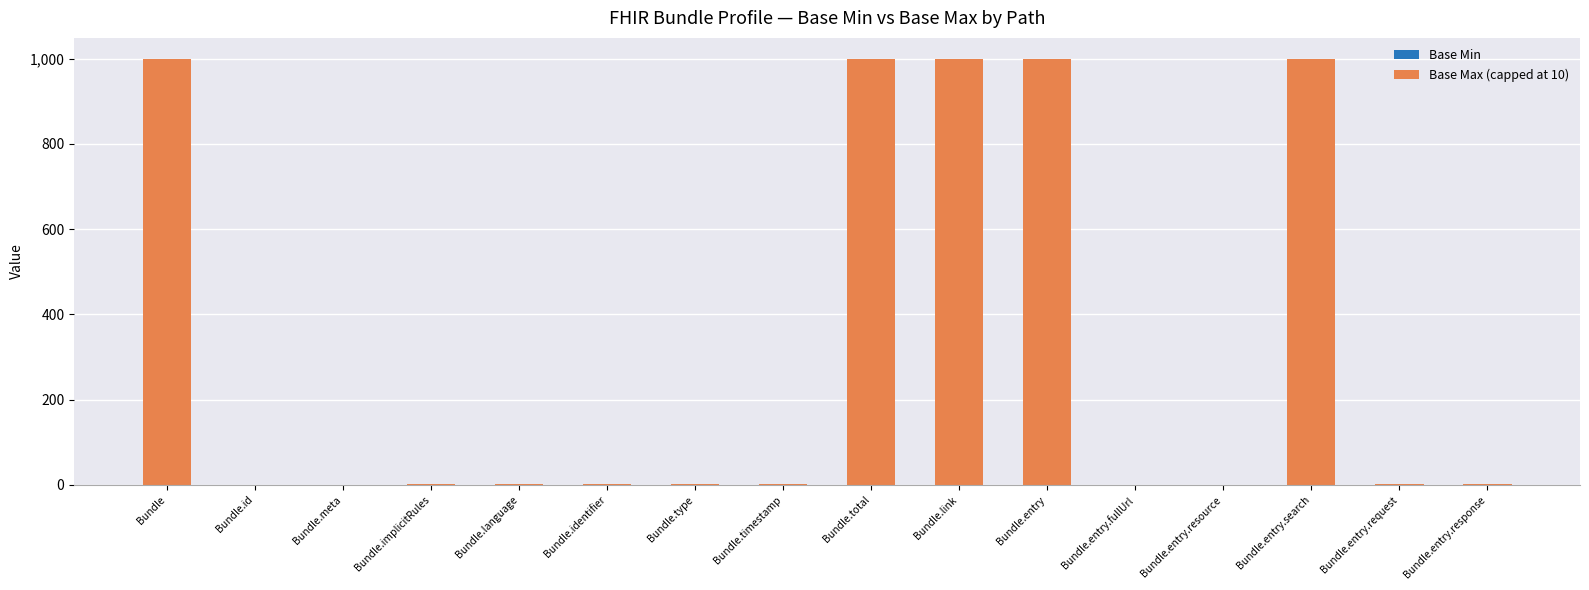

How many distinct data groups are displayed?

2